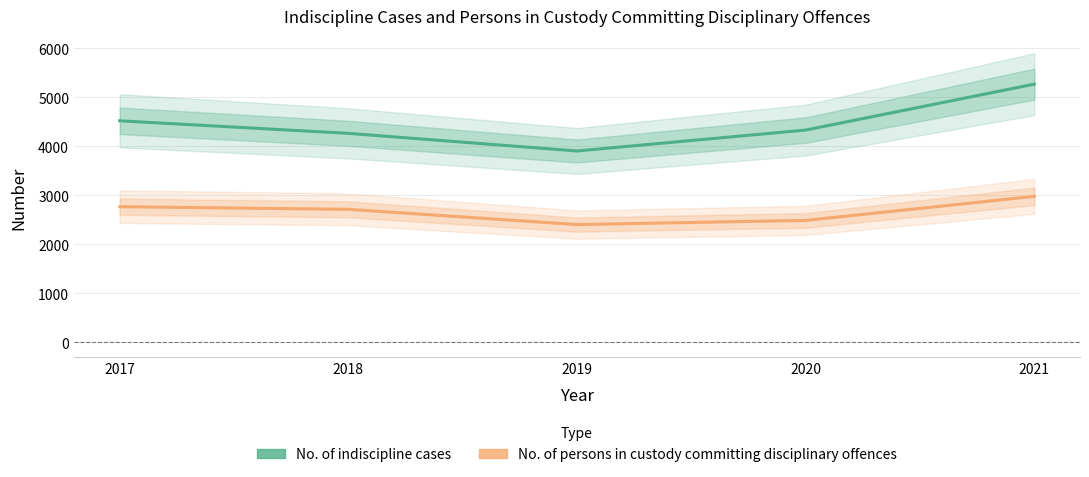

True or false: No. of persons in custody committing discipli… and No. of indiscipline cases cross at least once.

False